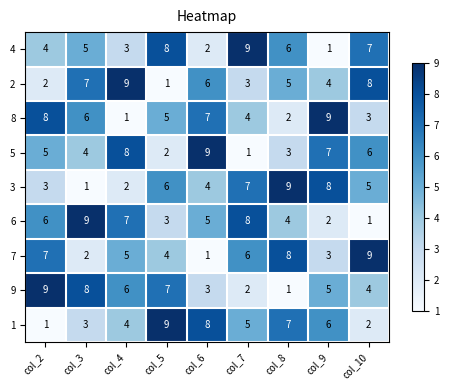

At how many categories does at least one series exceed 4?

9